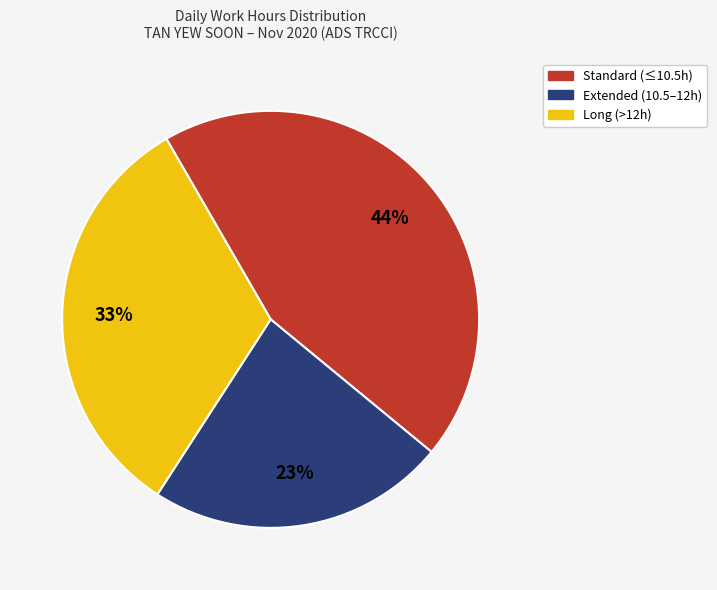

To the nearest percent, what is the difference between the largest and smallest slice percentages?

21%